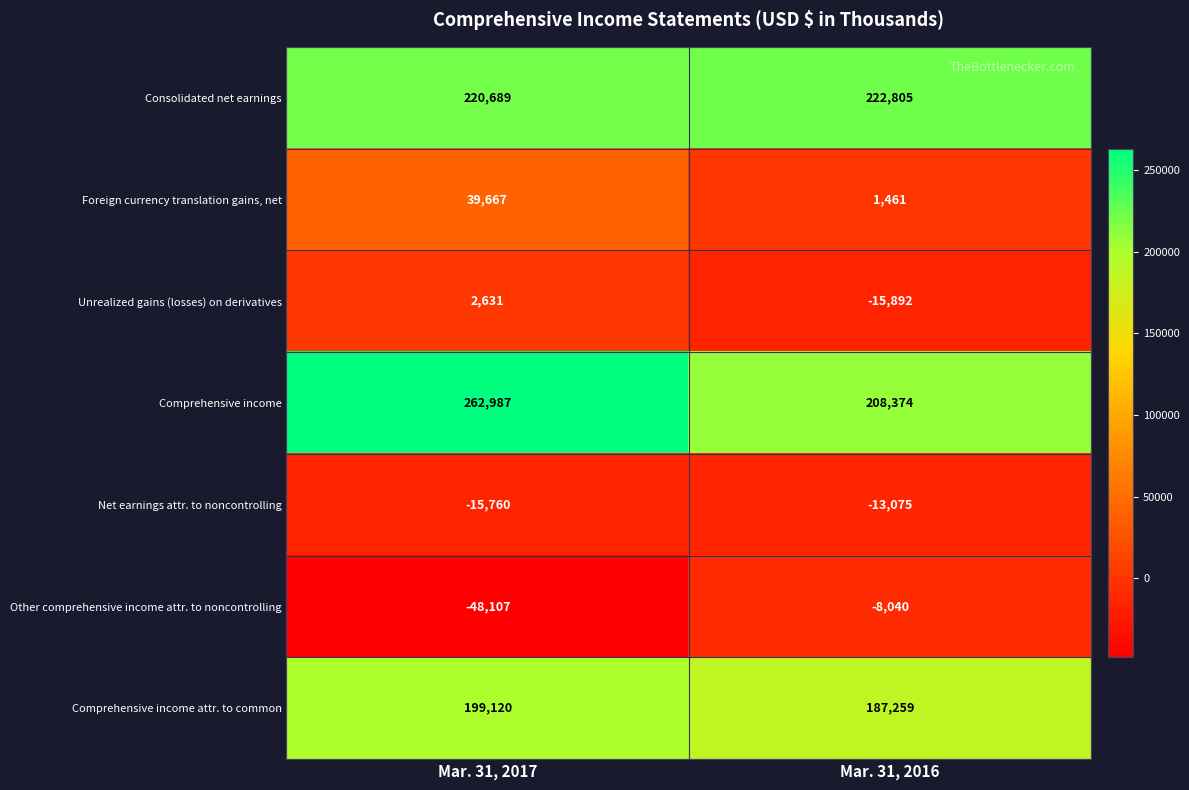

Which series has the largest range (max minus min)?

Comprehensive income